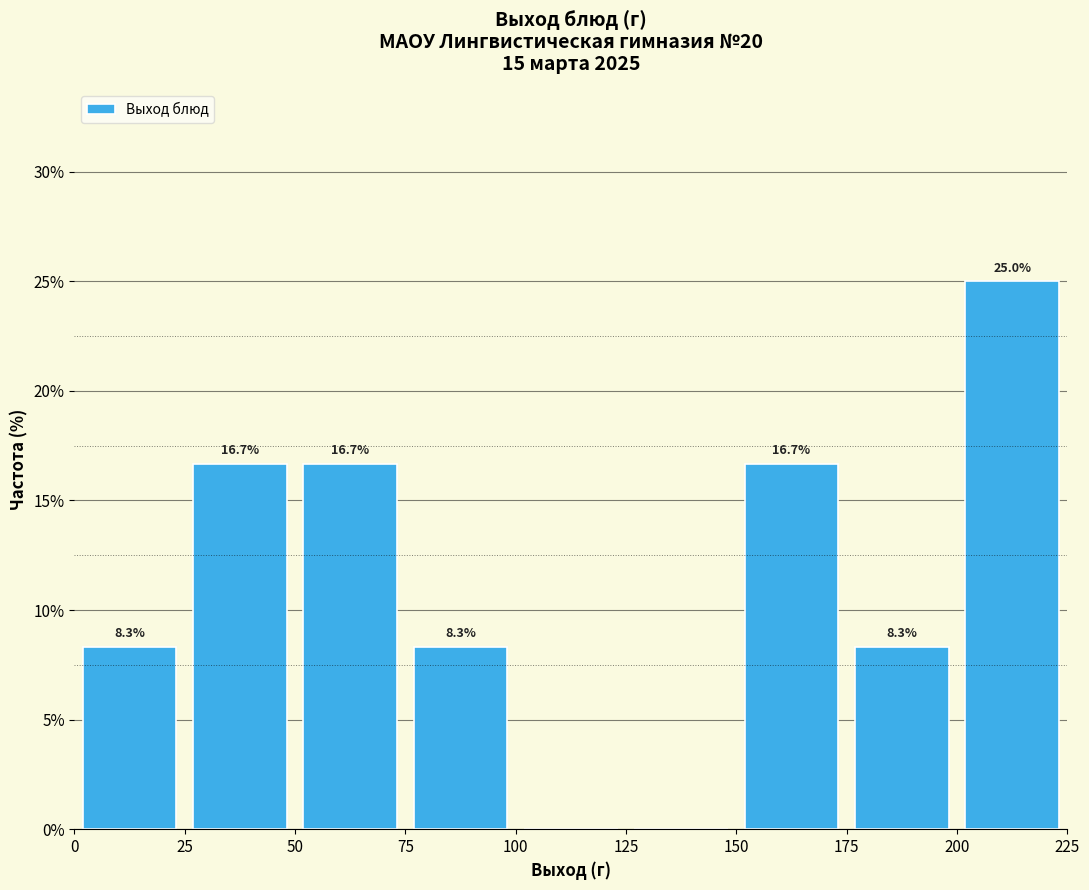

Over which range of the x-axis is the bar tallest?

200 to 225